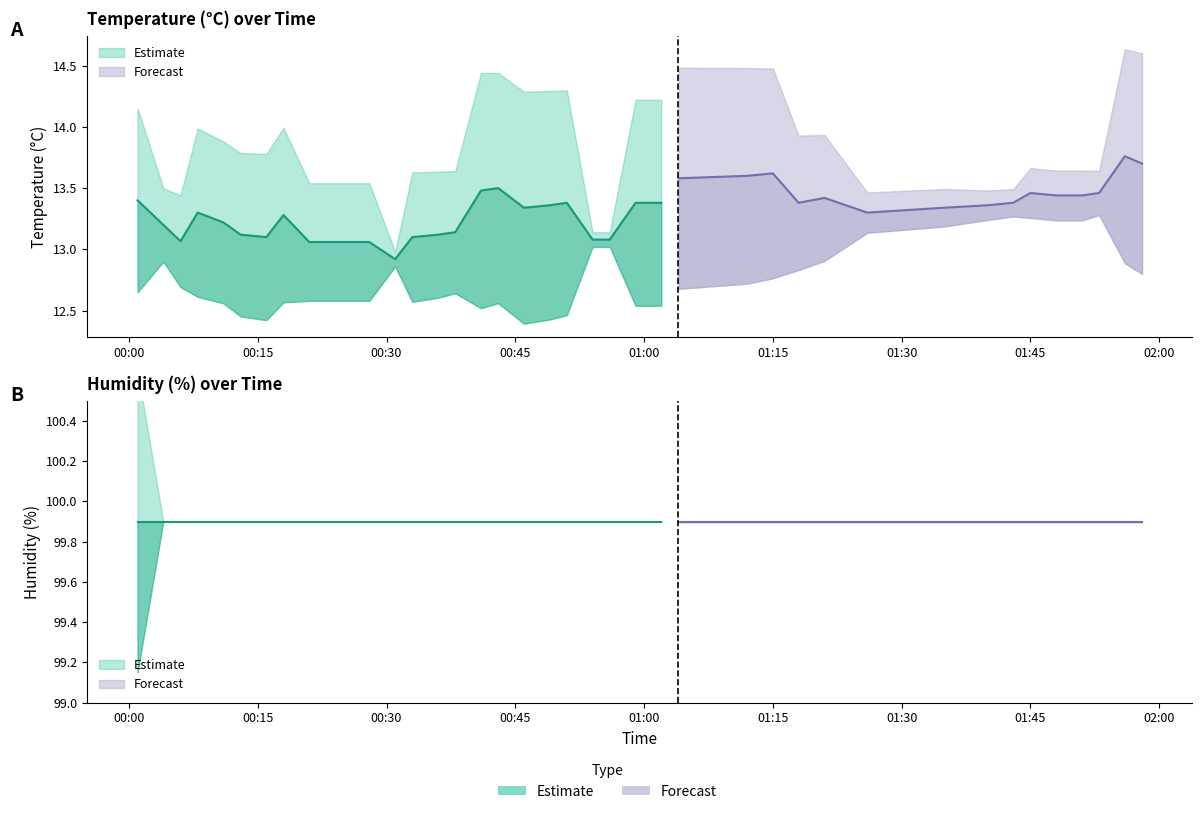

What is the sum of all humidity values?

1998.0